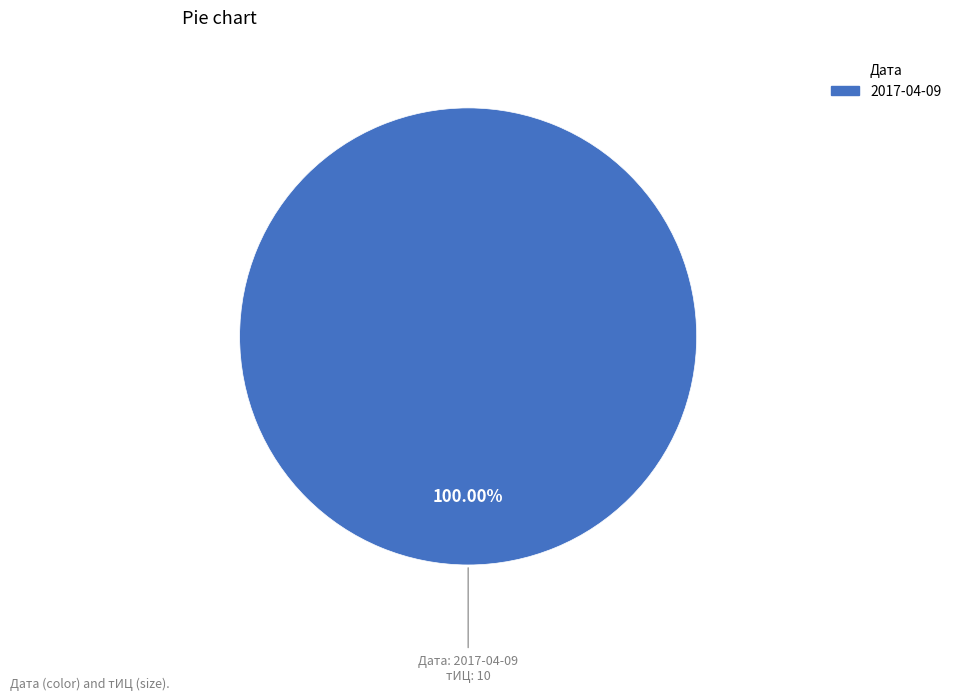

Is there a majority slice in this chart?

Yes